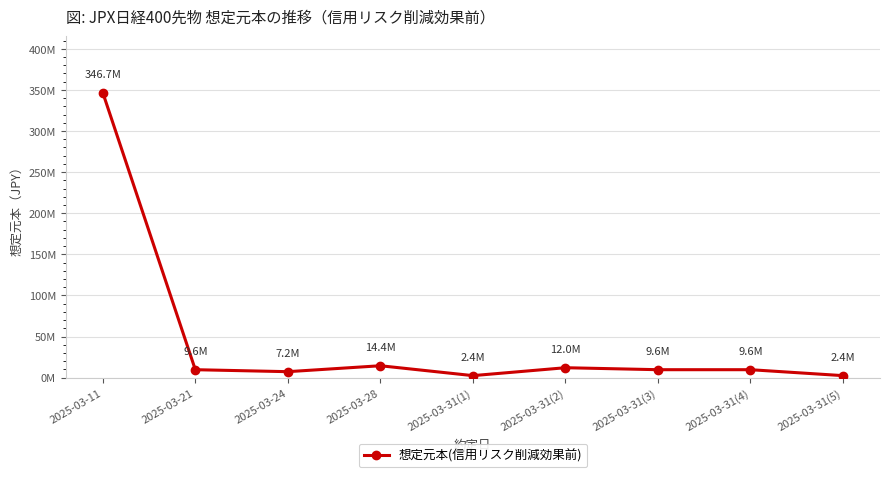

What is the label of the 8th point from the right?

2025-03-21